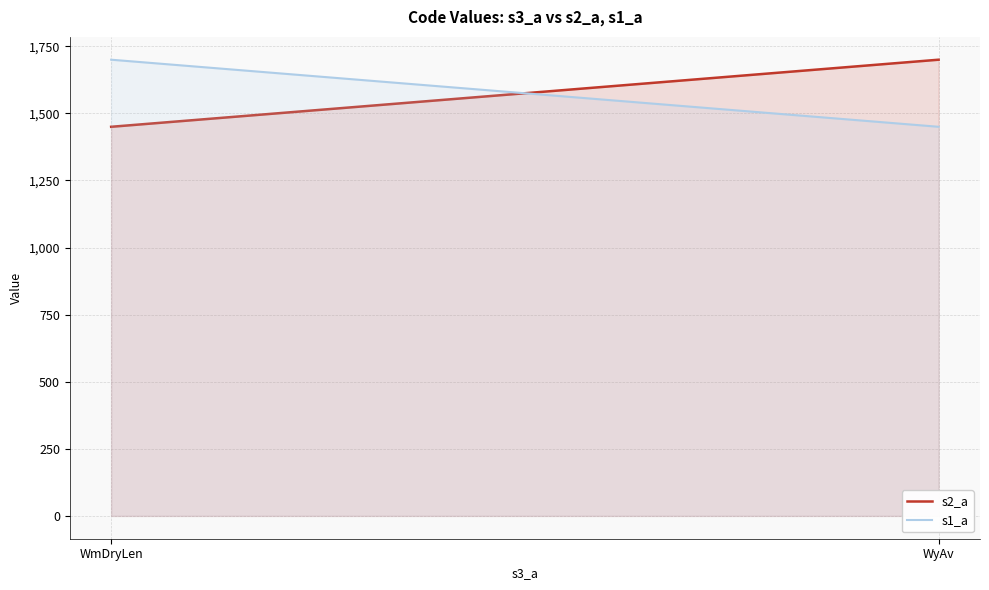

Is it true that s1_a equals 839 at WyAv?

False